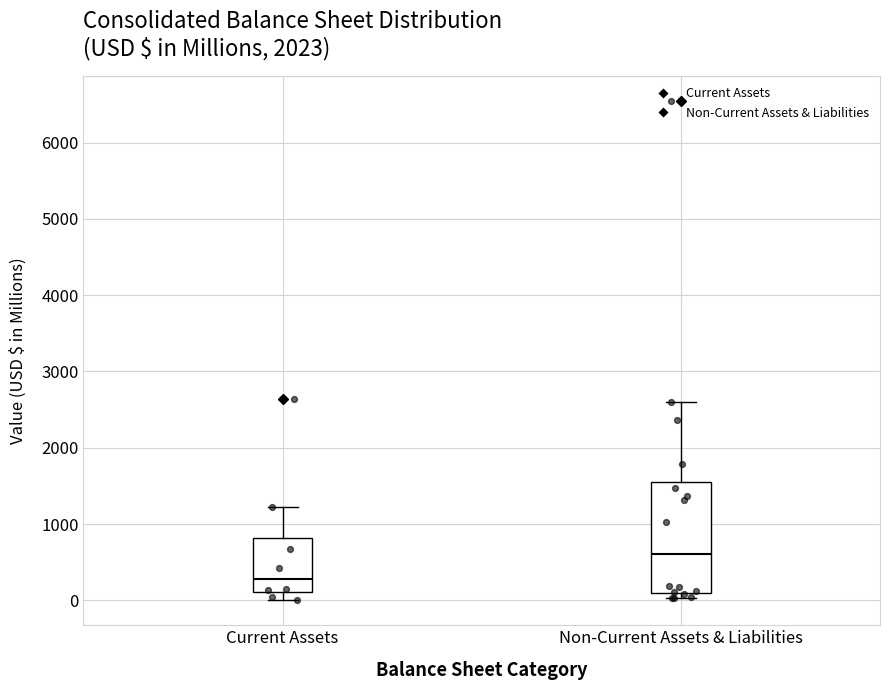

Reading left to right, transcribe this box plot: for each box, give where its median line is, the range the box spans, and where its two whiskers end, as read against the y-axis. The values are not printed on the chart, so give them approximately, as read against the axis.

Current Assets: median 300, box 100 to 800, whiskers 0 to 1200
Non-Current Assets & Liabilities: median 600, box 100 to 1600, whiskers 0 to 2600